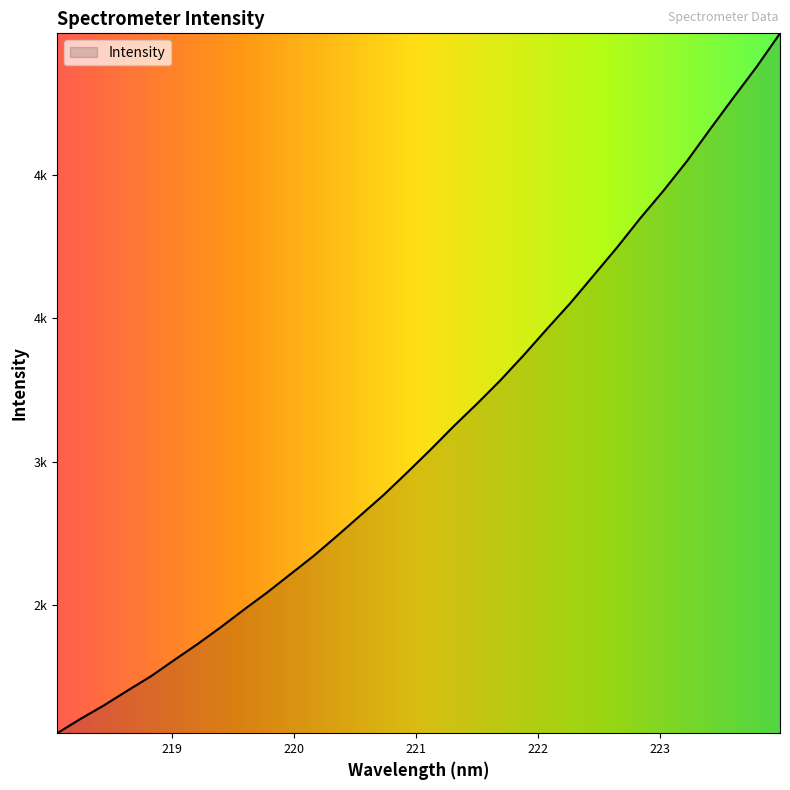

Does the chart display data point markers on the line(s)?

No